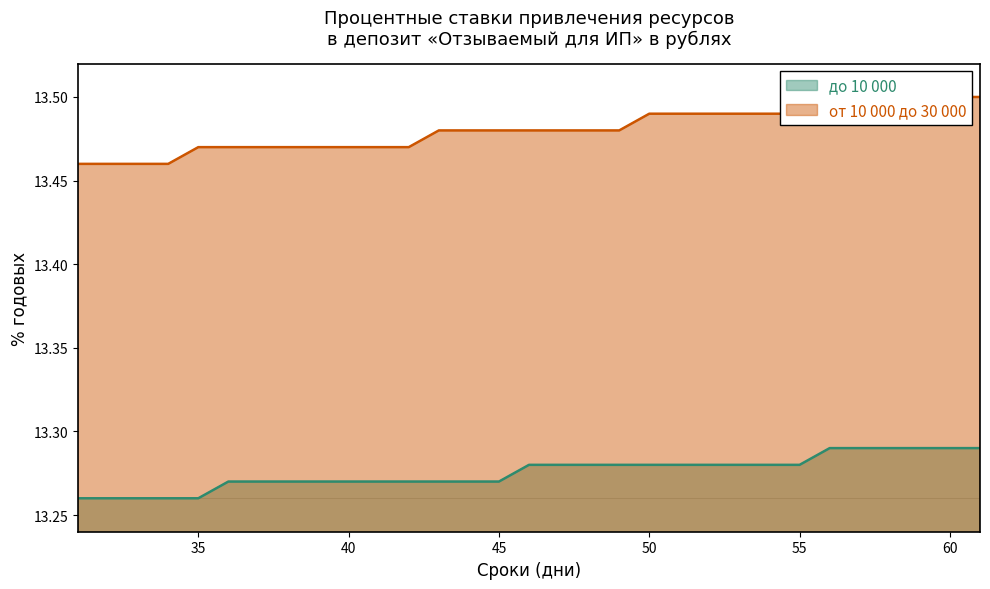

What is the smallest value displayed?

13.3